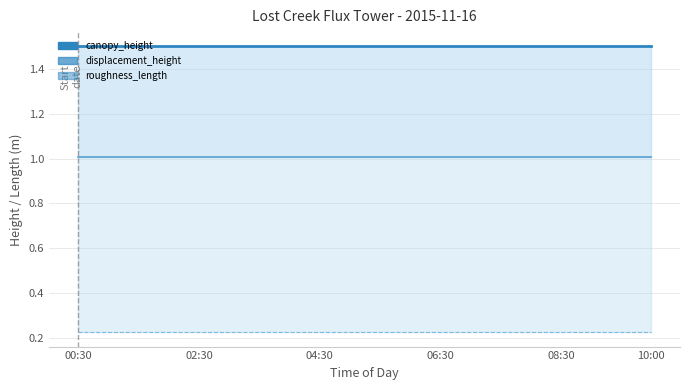

What are all the series names shown in the legend?

canopy_height, displacement_height, roughness_length